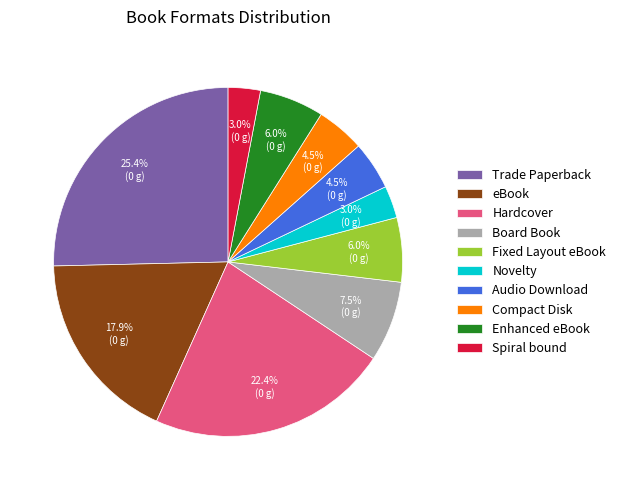

What percentage is the Spiral bound slice, to the nearest percent?

3%